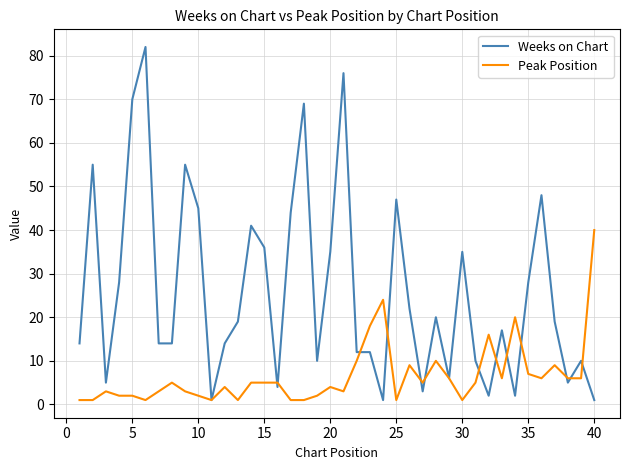

How many lines are shown in the chart?

2